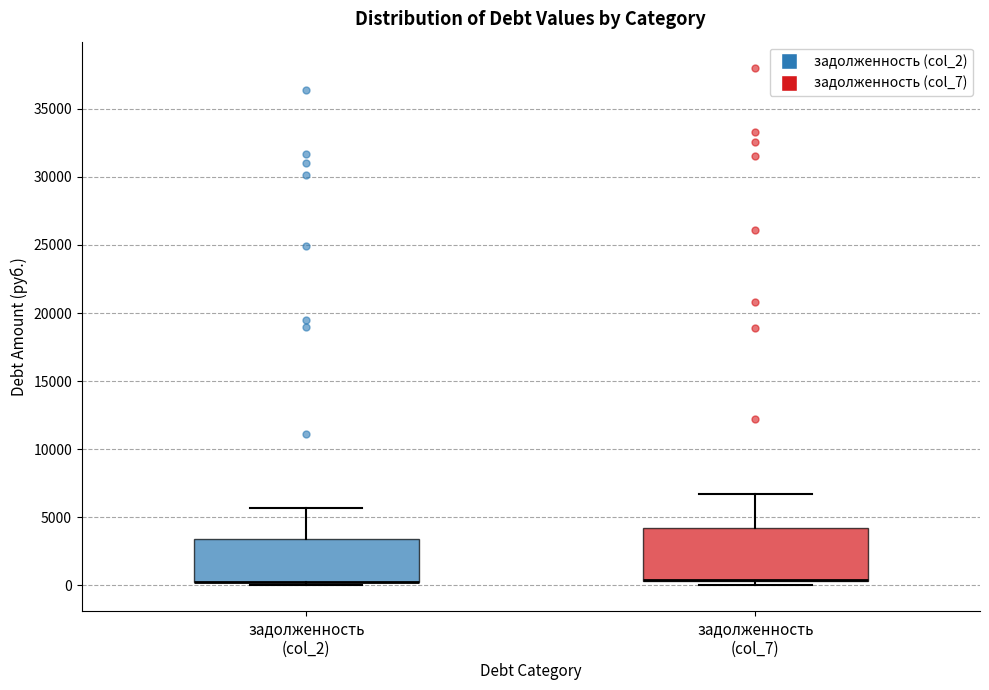

Reading left to right, read every box against the y-axis: the position of its median line, the range the box covers, and the ends of its whiskers. The values are not printed on the chart, so give them approximately, as read against the axis.

задолженность (col_2): median 500 (drawn on the box's lower edge), box 0 to 3500, whiskers 0 (just below the box's lower edge) to 5500
задолженность (col_7): median 500 (drawn on the box's lower edge), box 500 to 4000, whiskers 0 to 6500